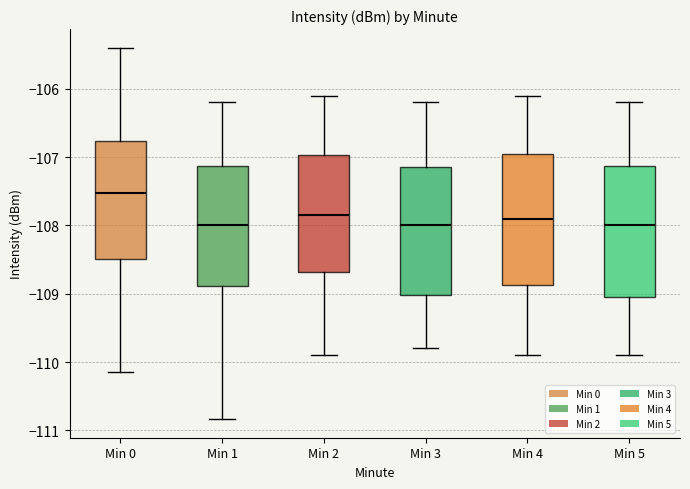

Reading left to right, read every box against the y-axis: the position of its median line, the range the box covers, and the ends of its whiskers. The values are not printed on the chart, so give them approximately, as read against the axis.

Min 0: median -107.5, box -108.5 to -106.8, whiskers -110.1 to -105.4
Min 1: median -108.0, box -108.9 to -107.1, whiskers -110.8 to -106.2
Min 2: median -107.8, box -108.7 to -107.0, whiskers -109.9 to -106.1
Min 3: median -108.0, box -109.0 to -107.1, whiskers -109.8 to -106.2
Min 4: median -107.9, box -108.9 to -106.9, whiskers -109.9 to -106.1
Min 5: median -108.0, box -109.0 to -107.1, whiskers -109.9 to -106.2